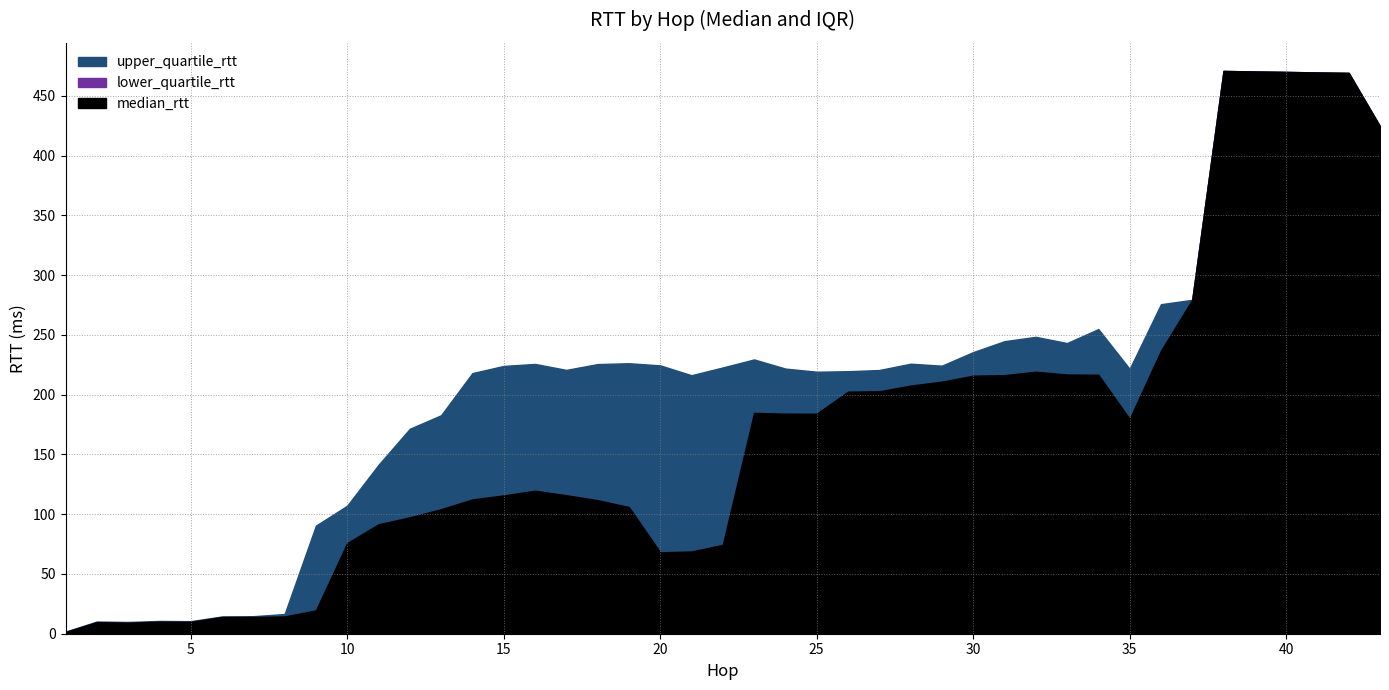

At which category does median_rtt reach its first local valley?

3